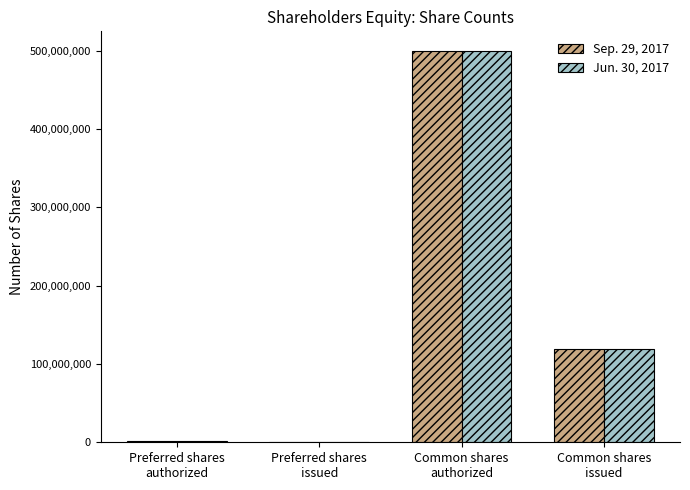

What position from the left is Common shares
issued?

4